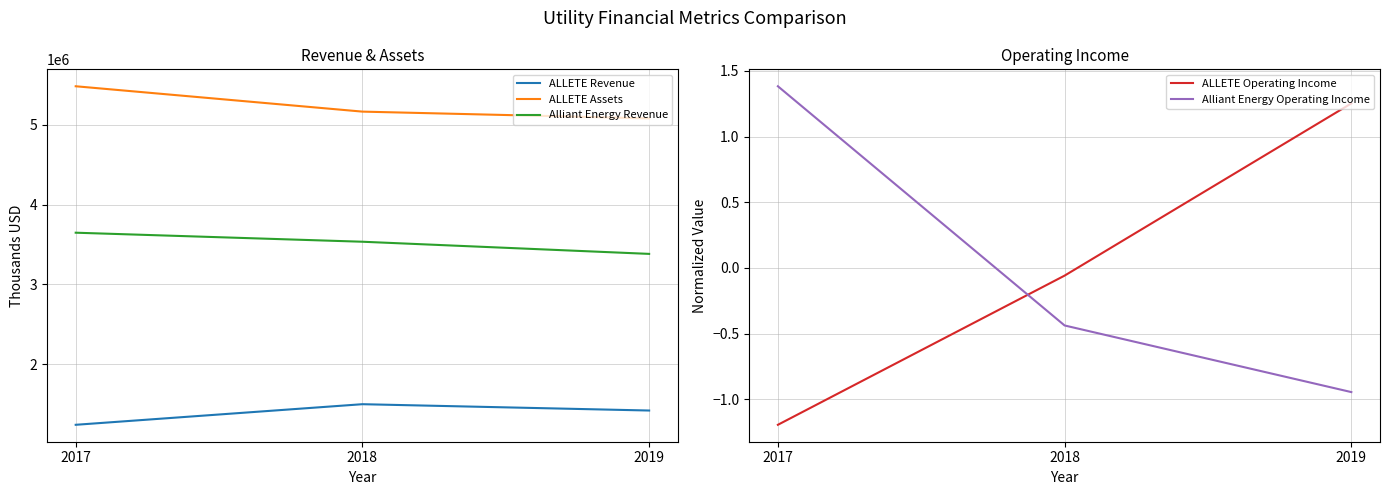

Rank the categories by ALLETE Revenue value from highest to lowest.

2018, 2019, 2017